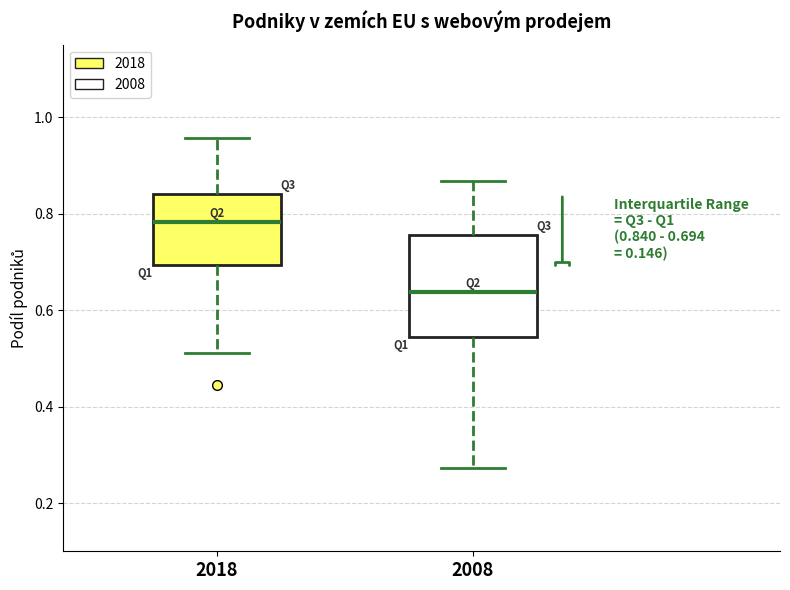

Which box has the highest median line?

2018